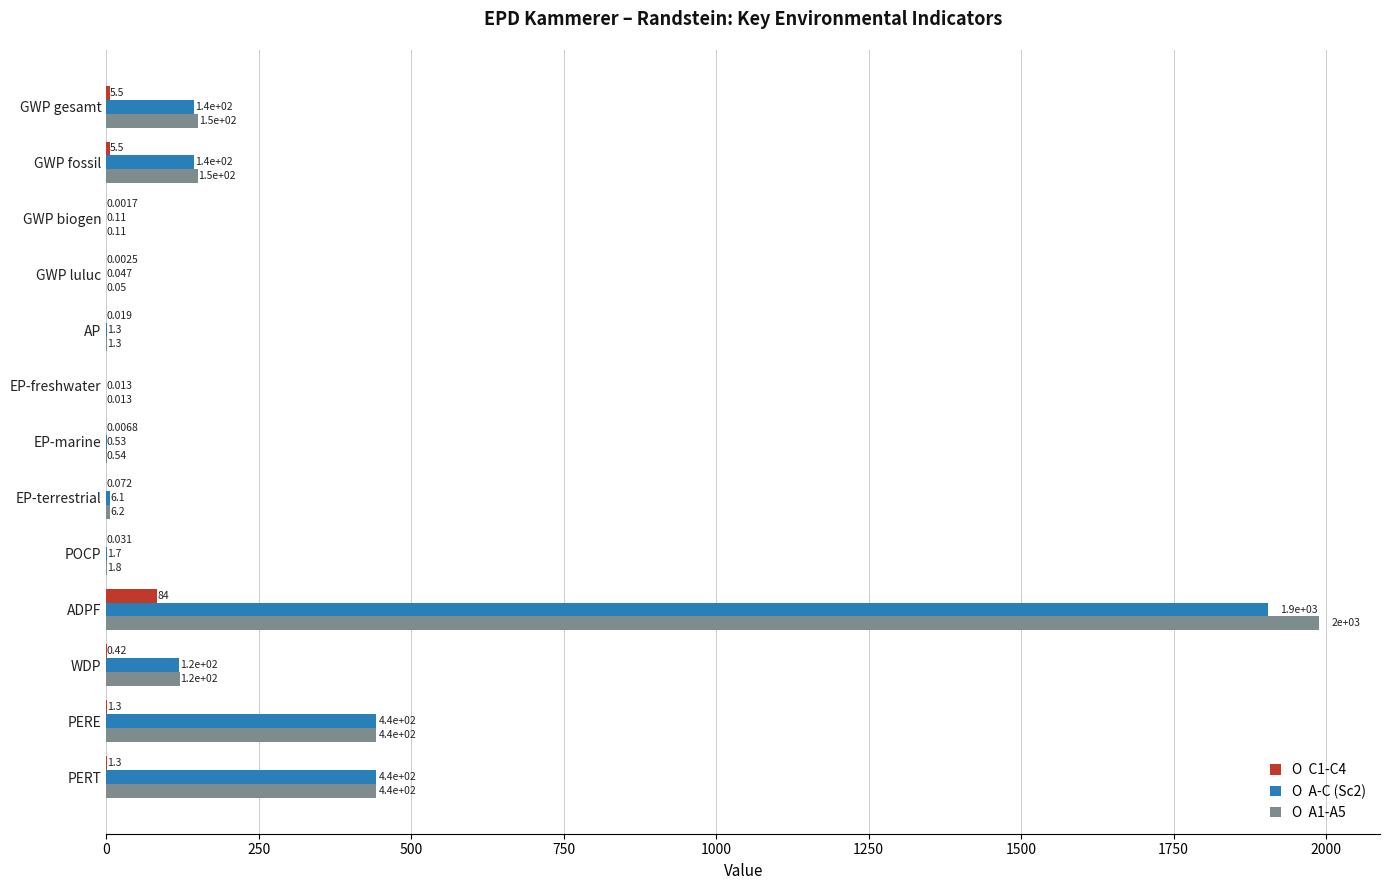

At which category is the sum across all series the highest?

ADPF